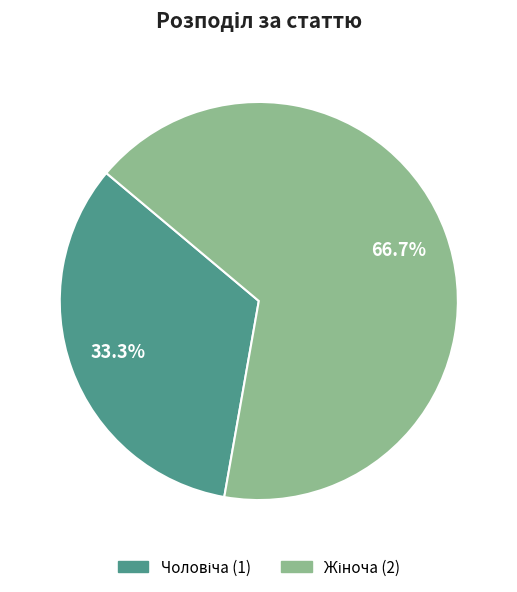

How many segments does this pie chart have?

2